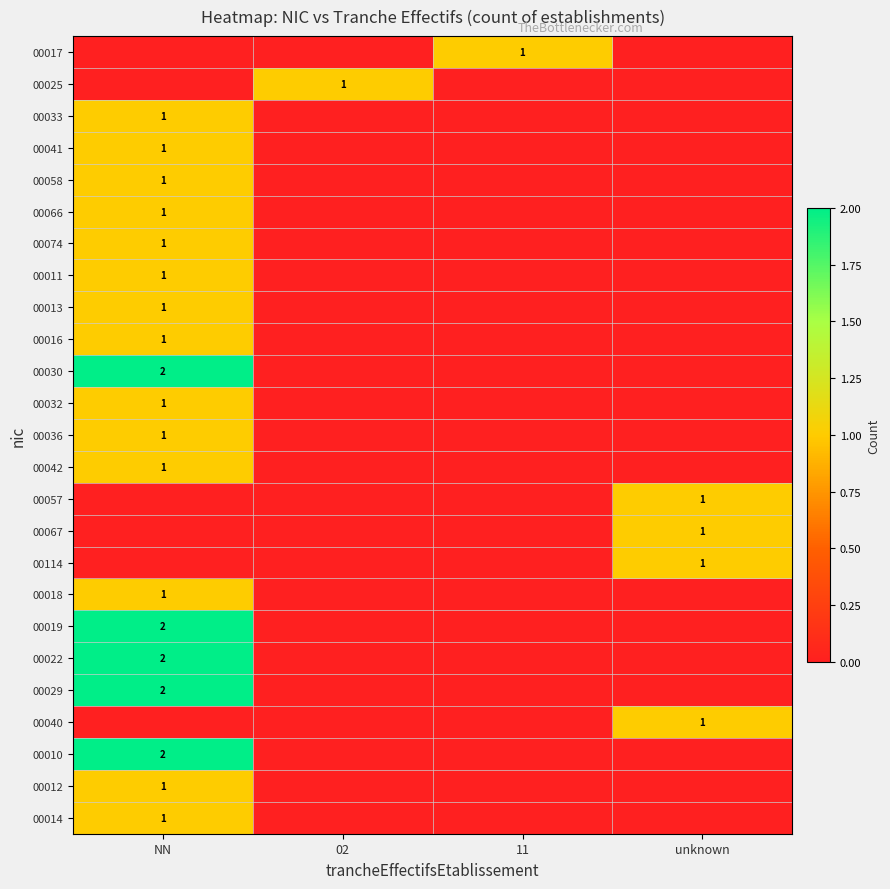

True or false: 00040 has a value of 1 at unknown.

True